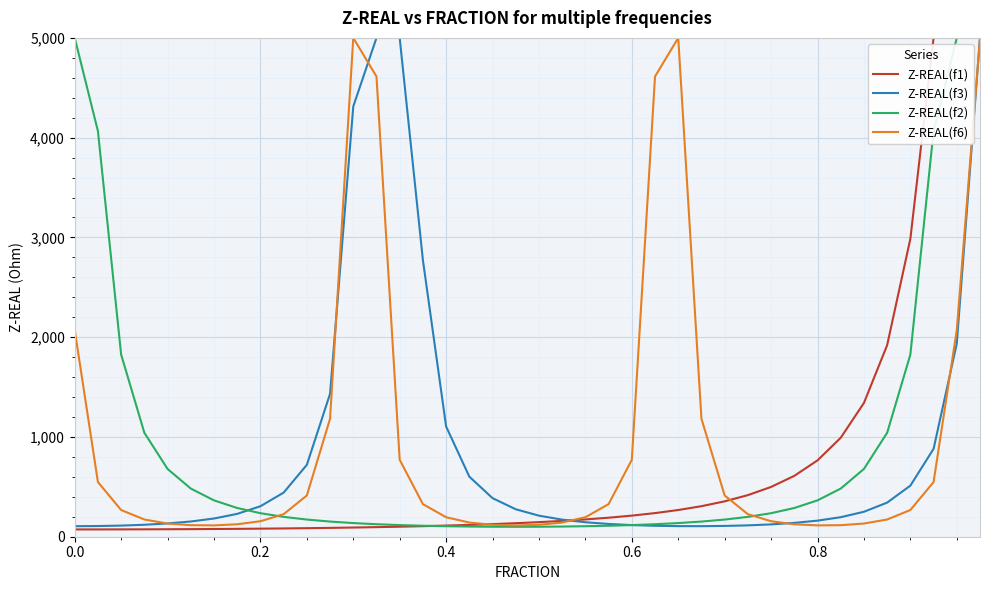

What are all the series names shown in the legend?

Z-REAL(f1), Z-REAL(f3), Z-REAL(f2), Z-REAL(f6)